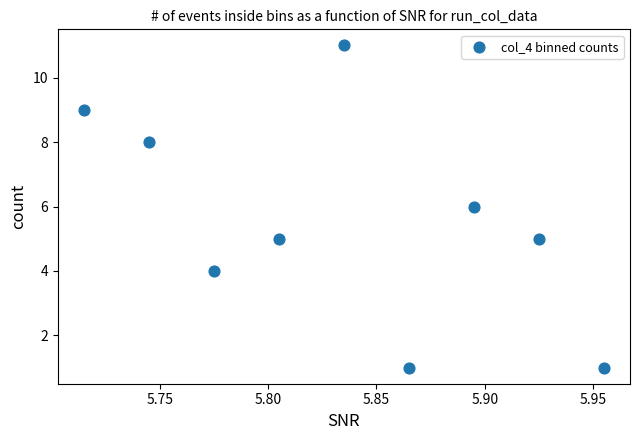

What is the range of Y values (max minus min)?

10